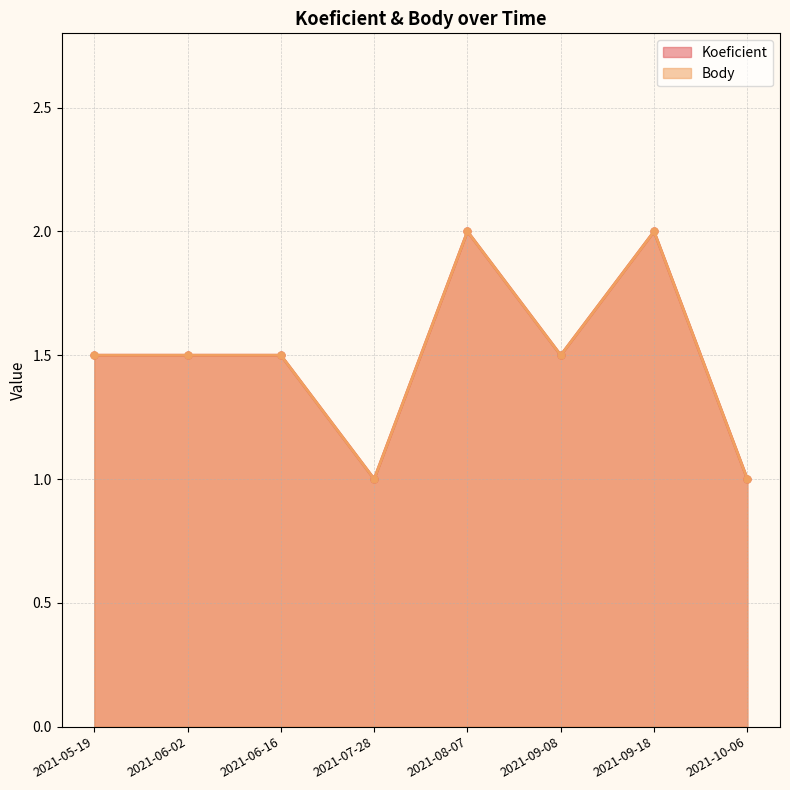

What is the label of the 5th point from the right?

2021-07-28